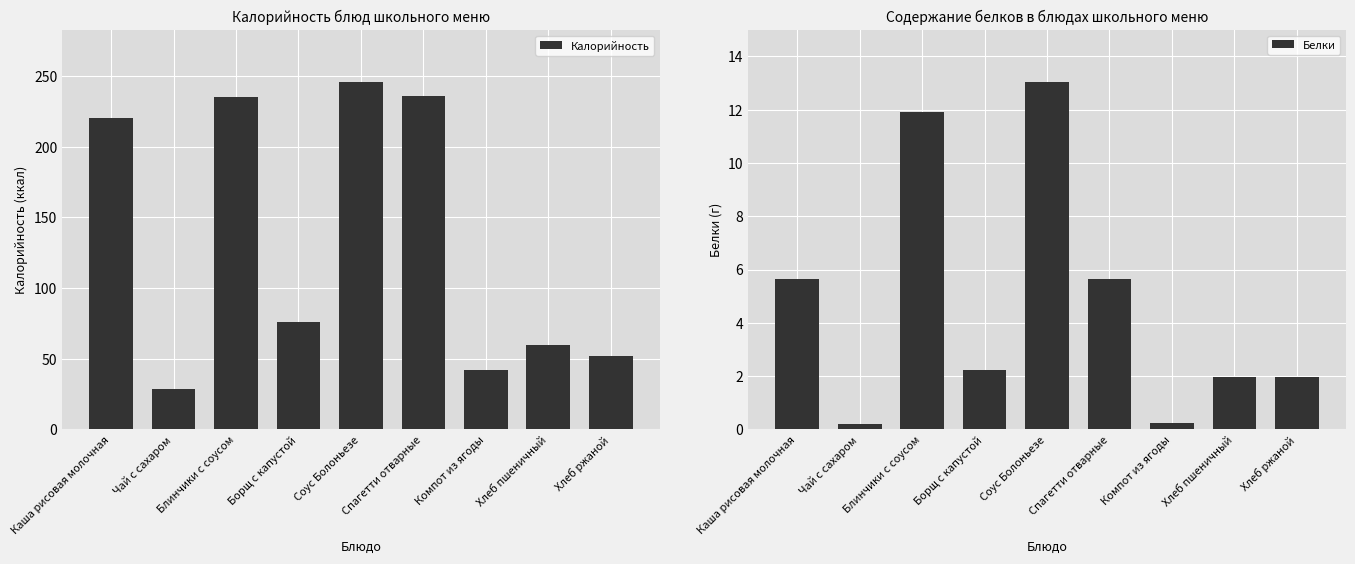

What are all the series names shown in the legend?

Калорийность, Белки